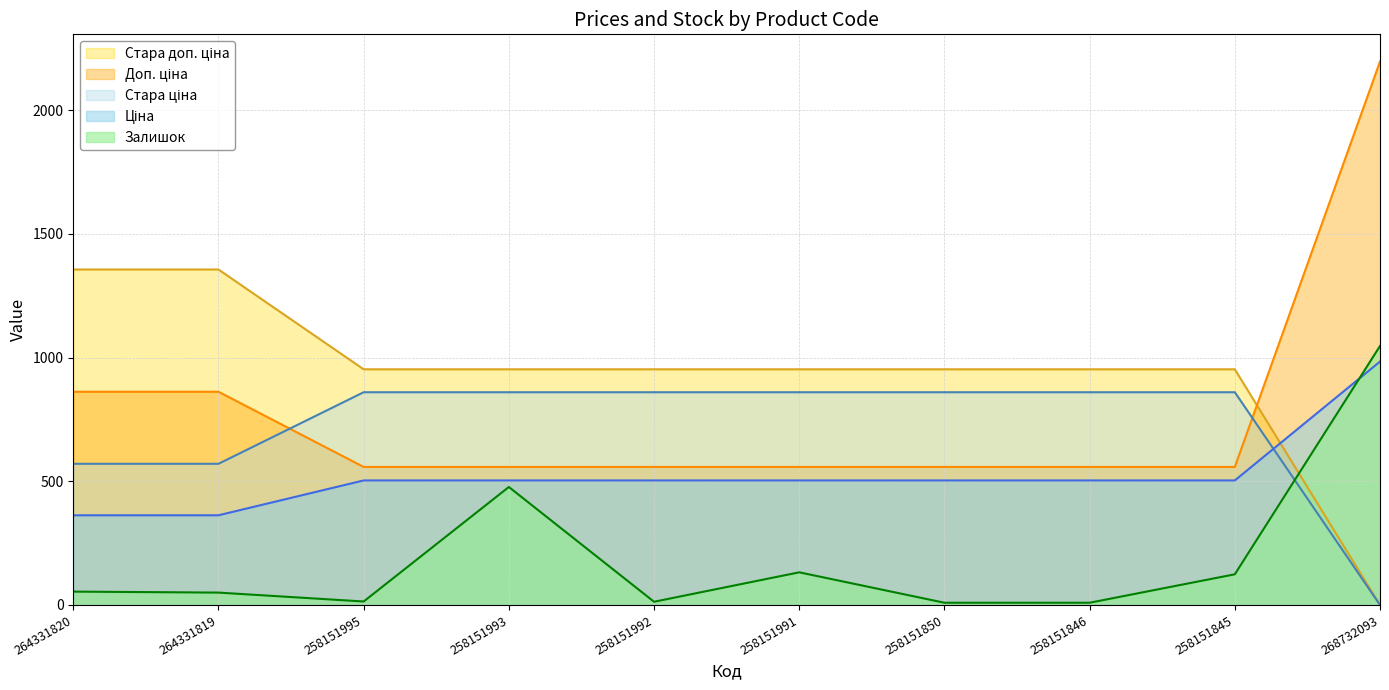

How many intersections are there between Стара доп. ціна and Доп. ціна?

1